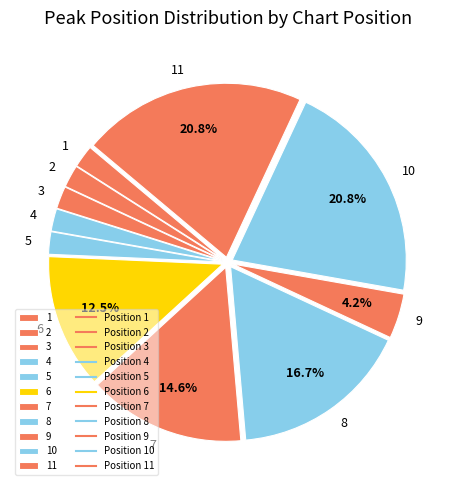

How many slices are in this pie chart?

11